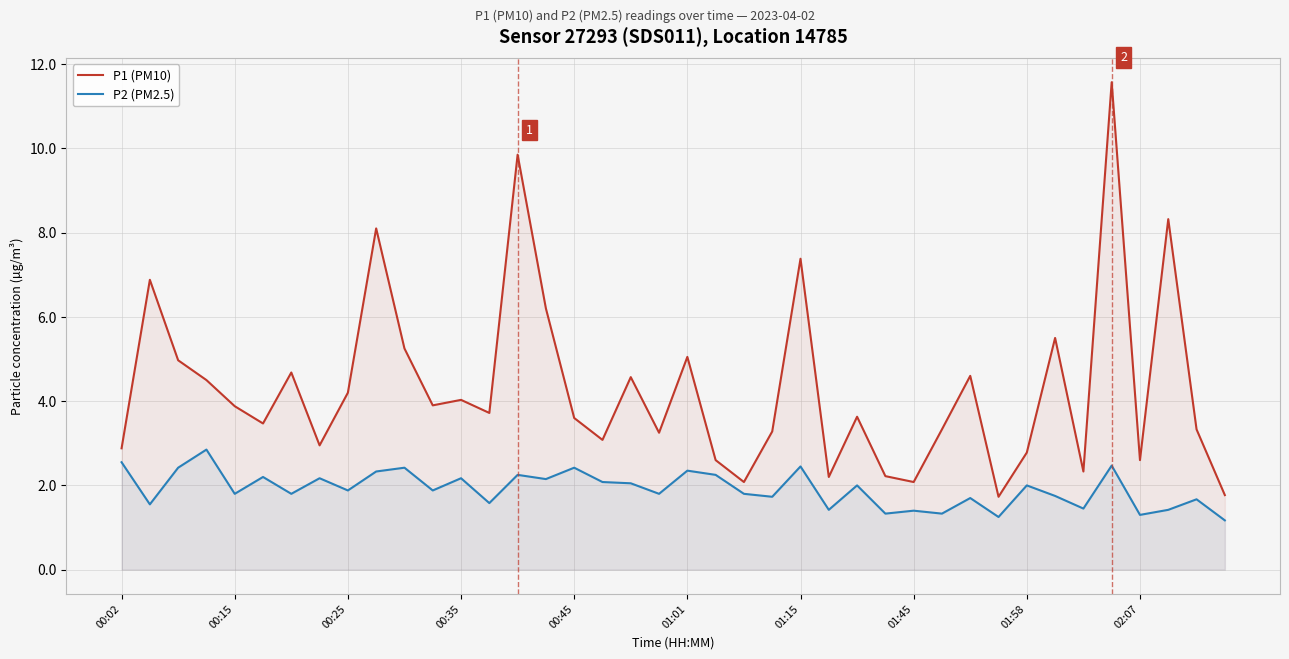

Does the chart display data point markers on the line(s)?

No